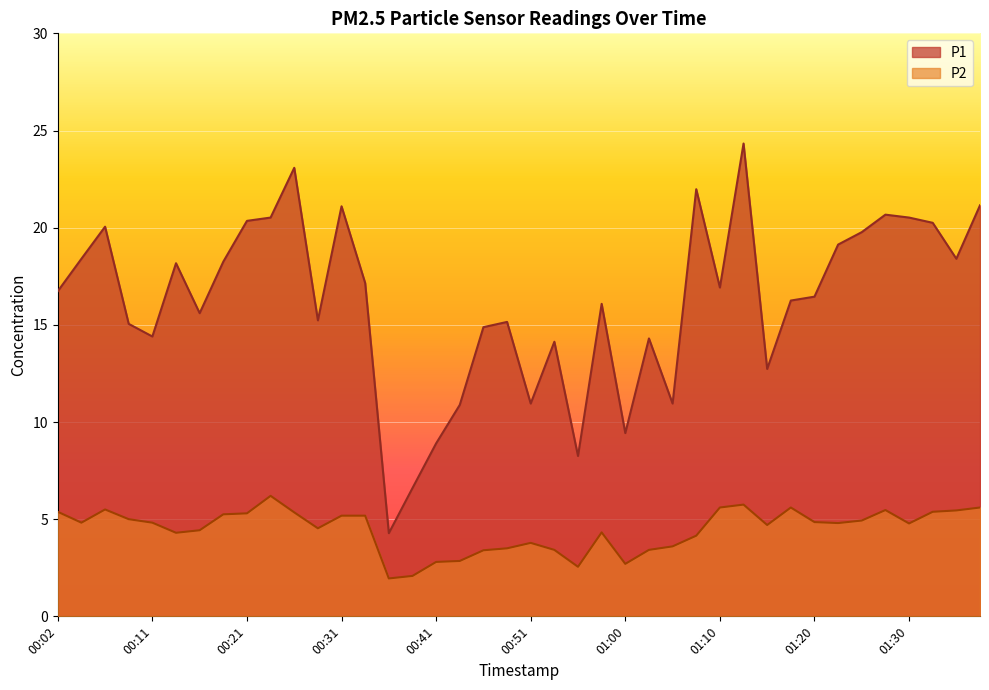

What is the label of the 23rd point from the right?

00:43